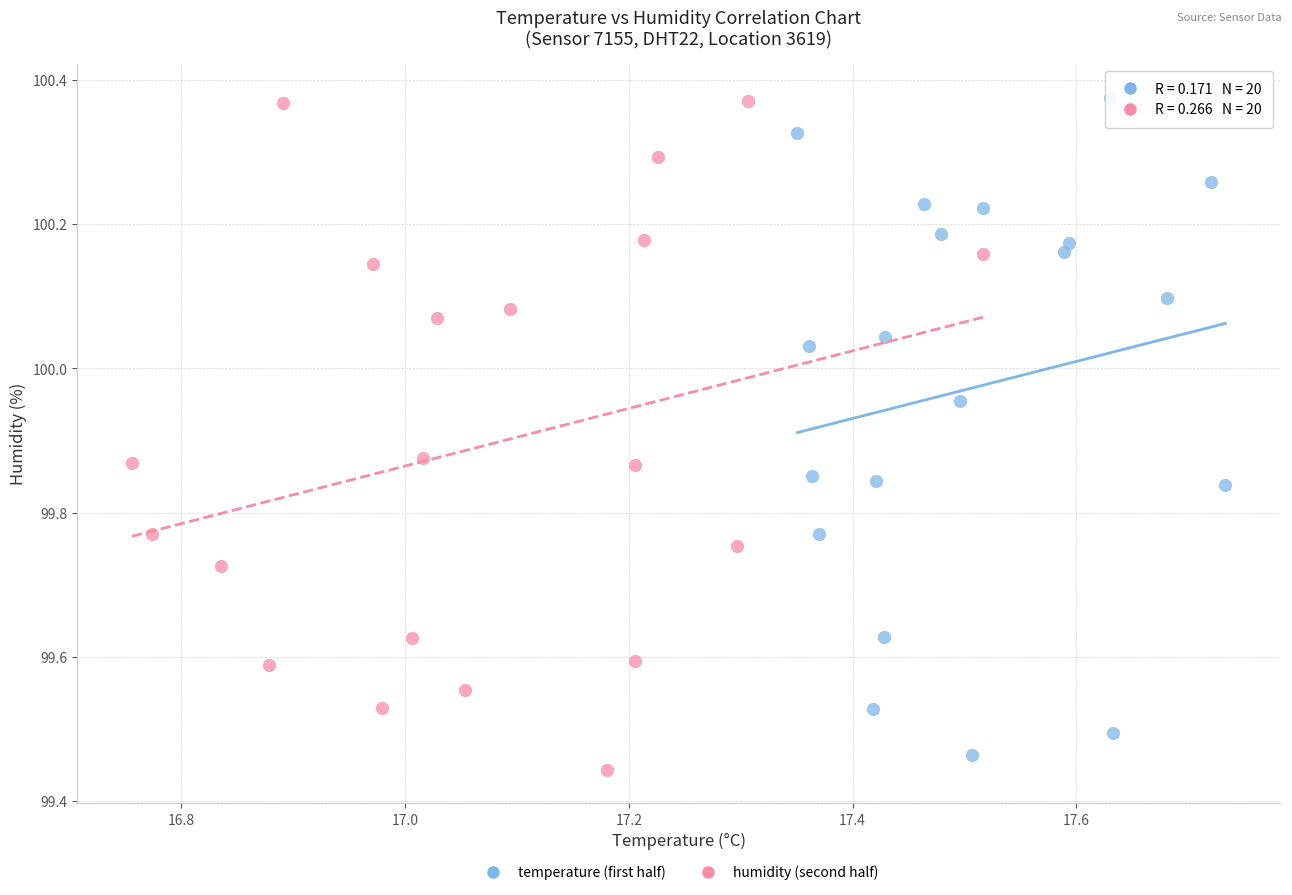

Which series reaches the minimum Y coordinate?

humidity (second half)